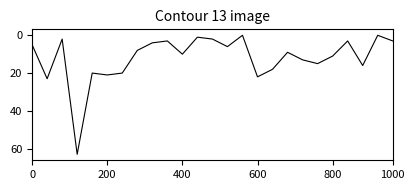

Is this an area chart (filled region under the line)?

No